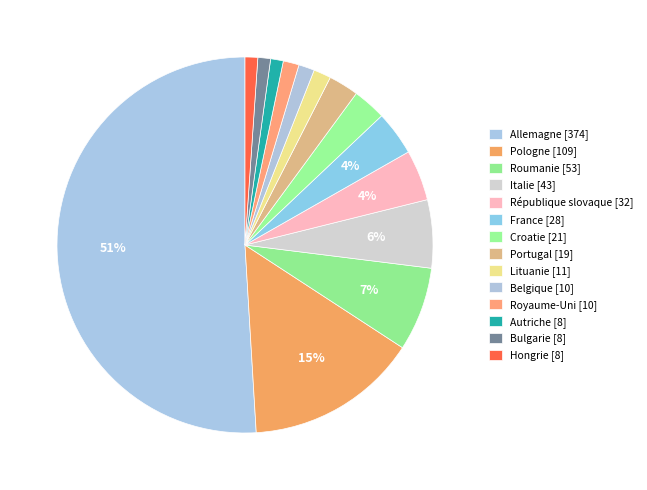

Does any single category account for the majority?

Yes